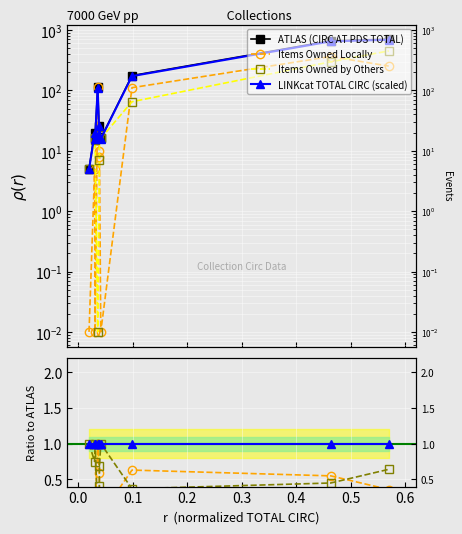

In ATLAS (CIRC AT PDS TOTAL), how many points are higher than both neighbors (excluding endpoints)?

3